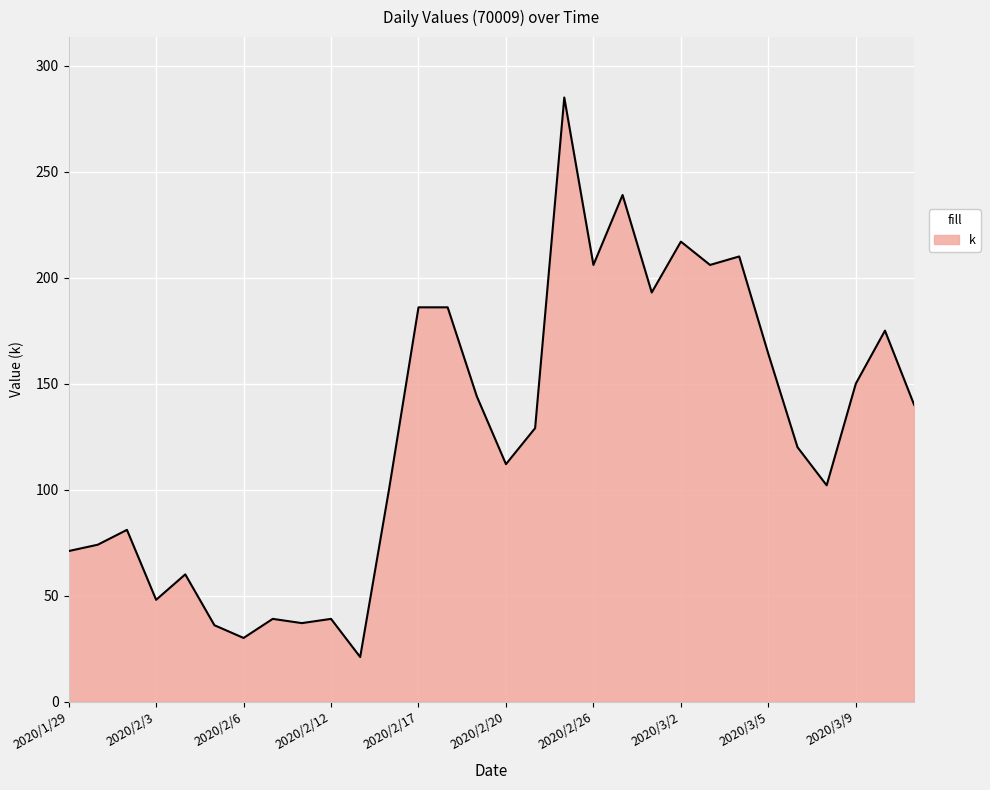

What is the difference between the maximum and minimum values?

264